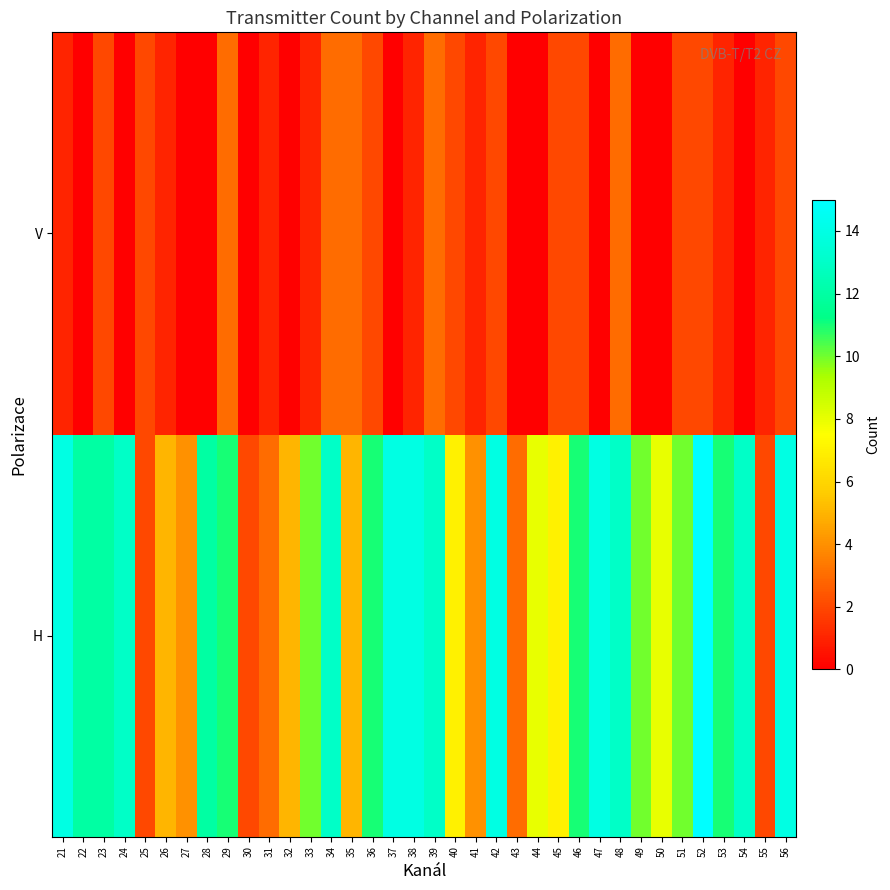

List the series in order of their overall mean, lowest first.

V, H